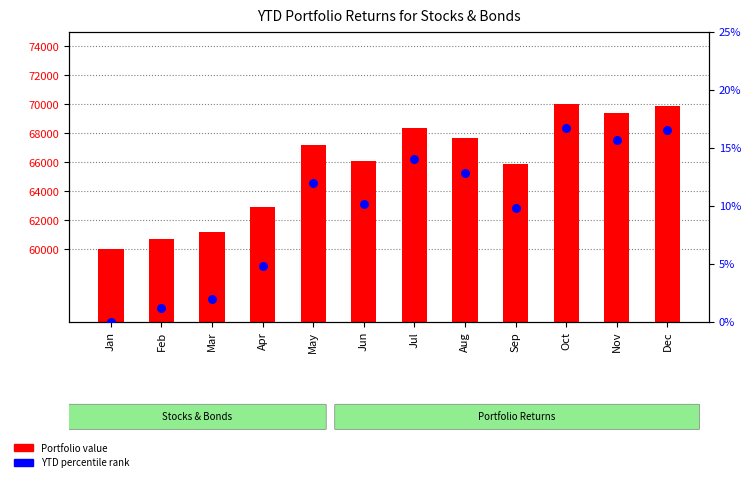

At how many categories does at least one series exceed 56966?

12